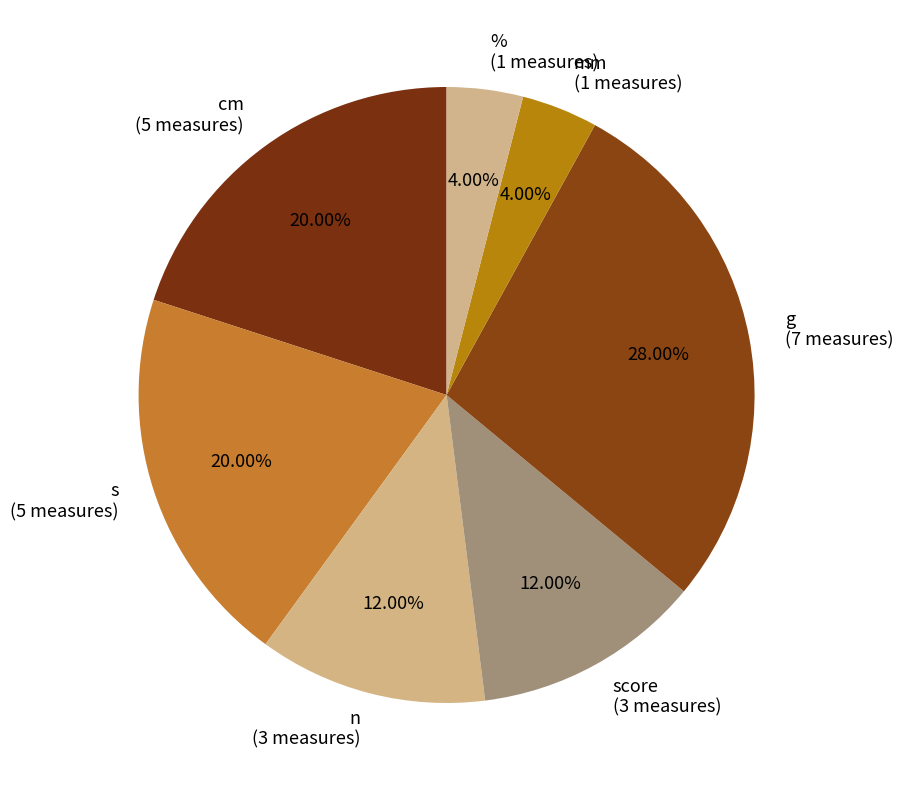

To the nearest percent, what percentage of the pie is g?

28%